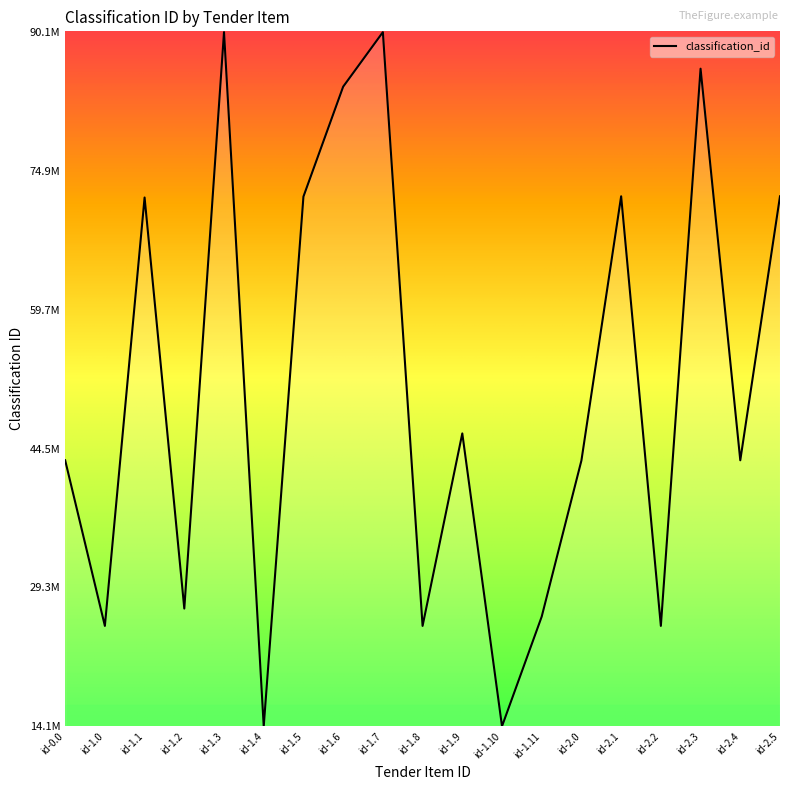

Is it true that the value at id-1.7 is 156776978?

False